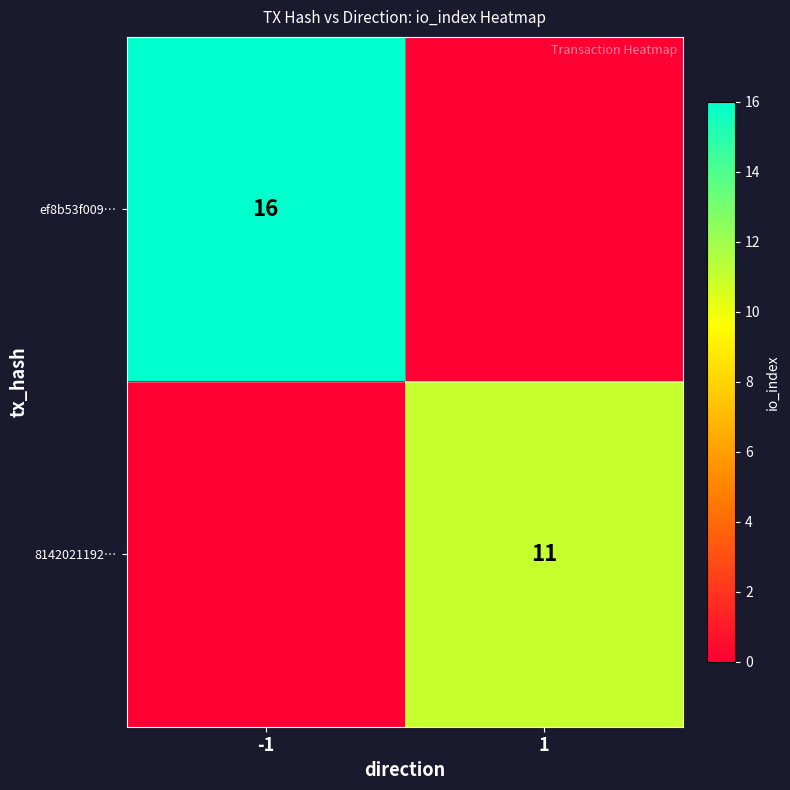

True or false: 8142021192… has a value of 11 at 1.

True